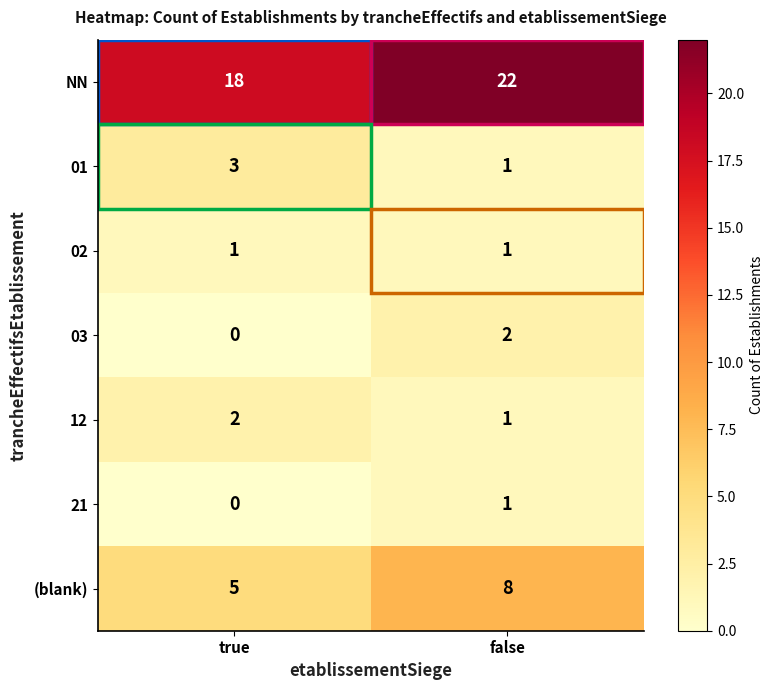

Count the number of data series in this chart.

7